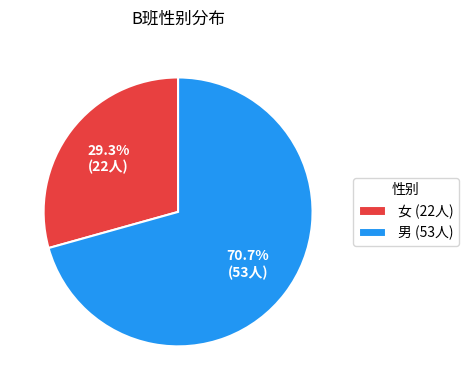

Combined, do 男 and 女 account for over 50%?

Yes